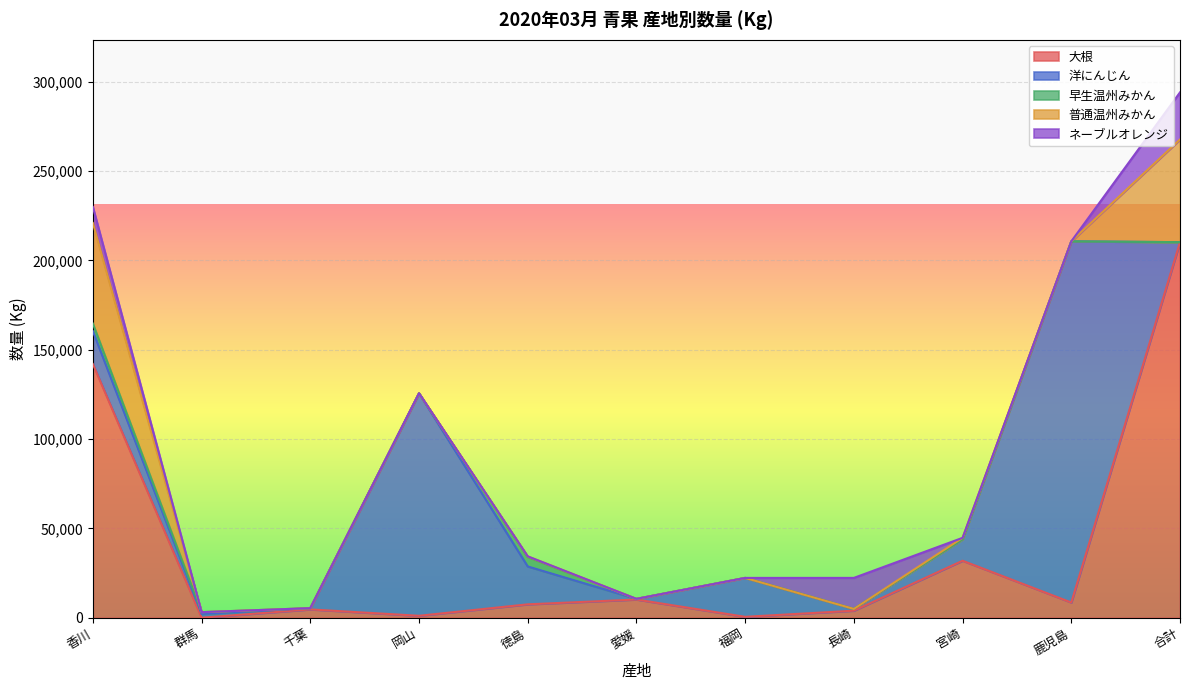

Which category has the highest value in the 大根 series?

合計